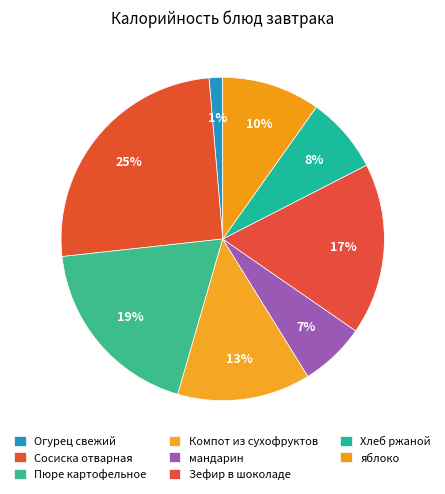

Does Зефир в шоколаде account for over 50% of the chart?

No